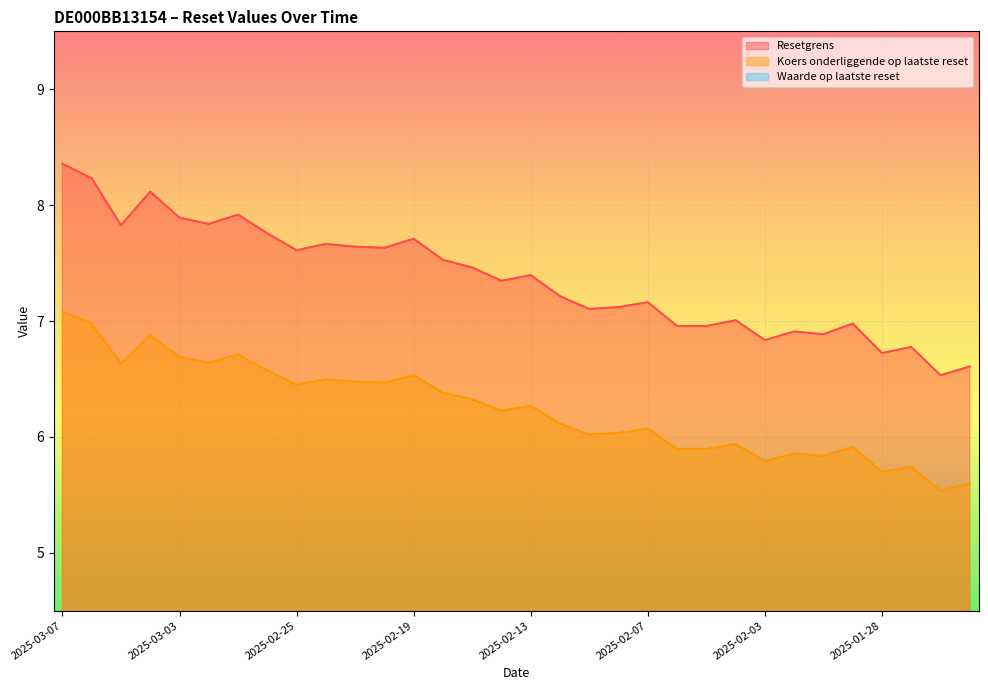

How many values in the Waarde op laatste reset series are below 1?

4